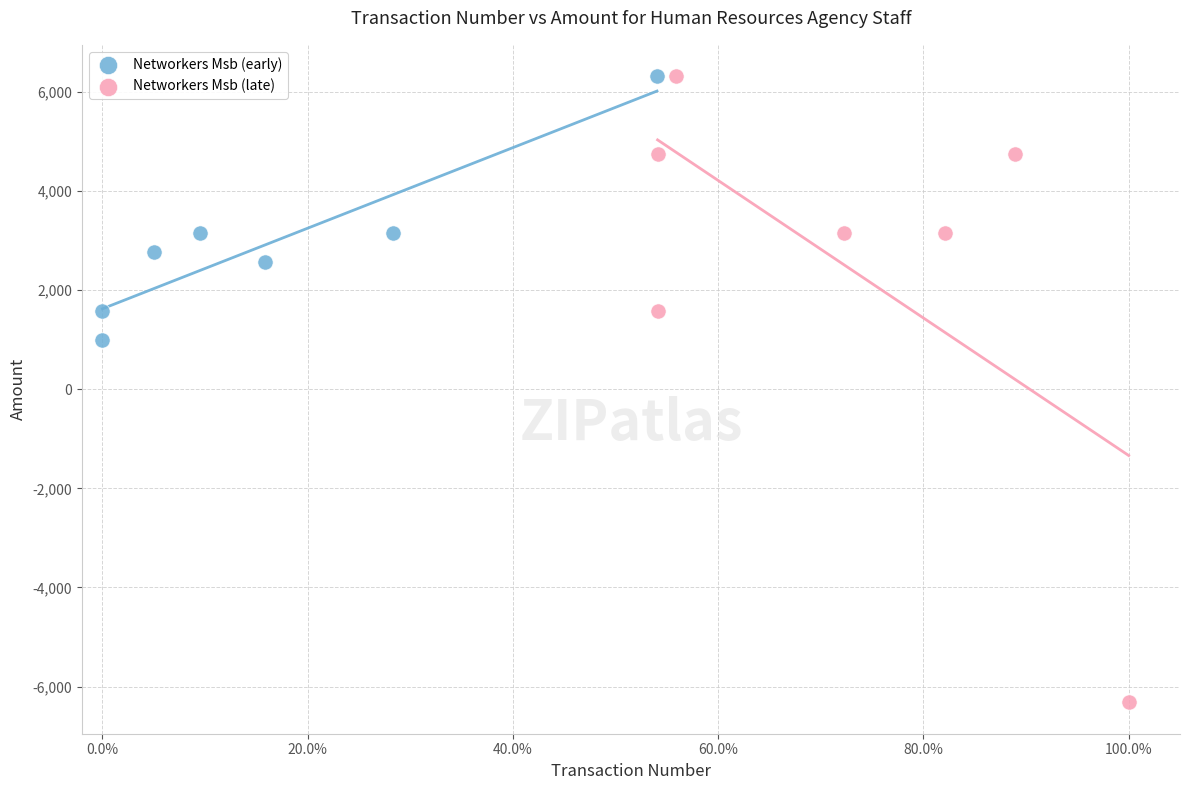

Which series has the largest Y range (max minus min)?

Networkers Msb (late)